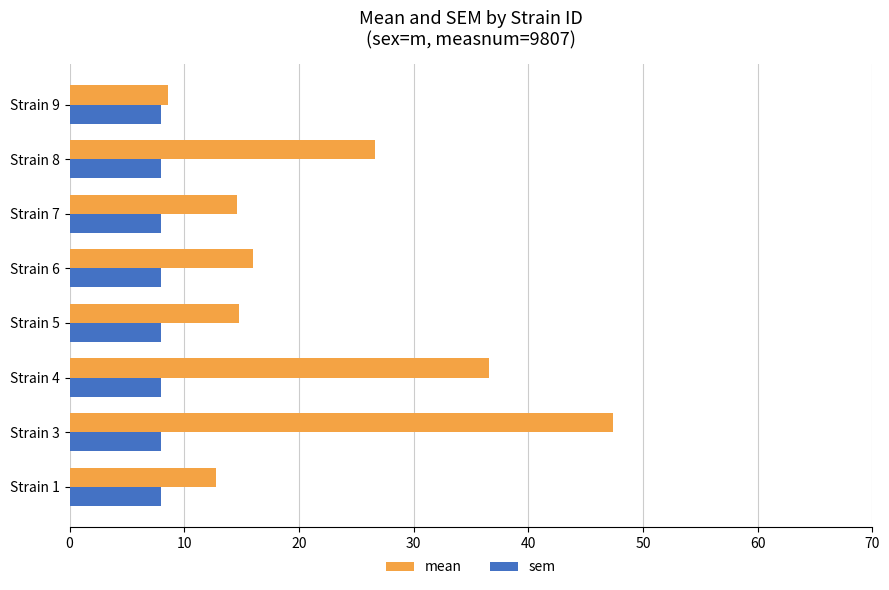

What is the minimum value for mean?

8.6